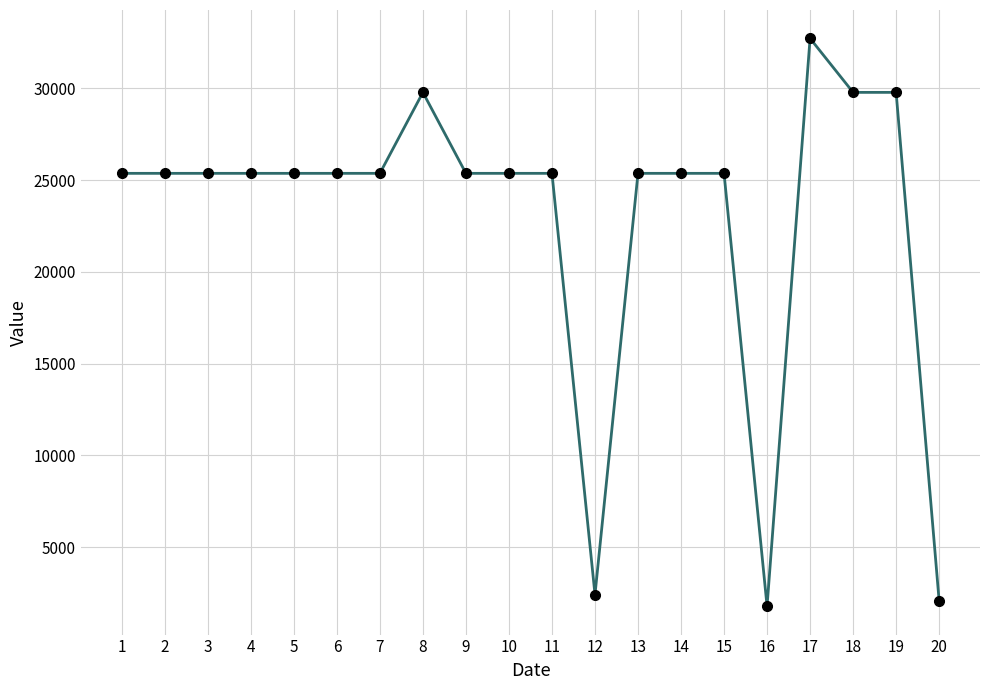

Reading left to right, transcribe all the data shown in this chart.

25373.6	25373.6	25373.6	25373.6	25373.6	25373.6	25373.6	29788.4	25373.6	25373.6	25373.6	2406.2	25373.6	25373.6	25373.6	1773.0	32731.7	29788.4	29788.4	2068.5